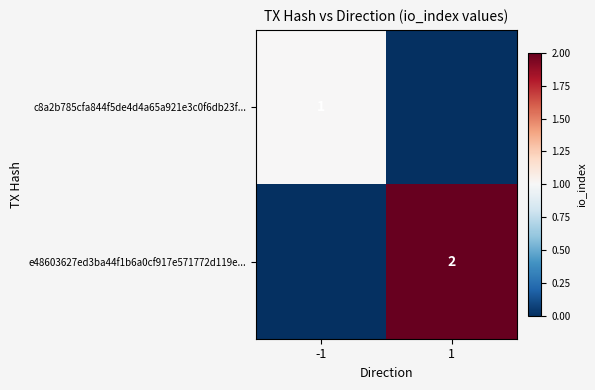

Is it true that c8a2b785cfa844f5de4d4a65a921e3c0f6db23f... equals 1 at -1?

True